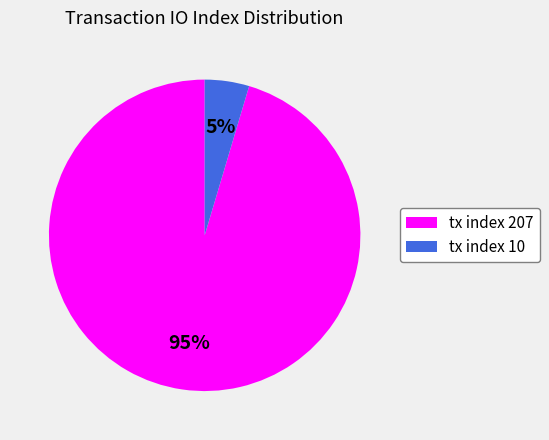

Do tx index 10 and tx index 207 together represent more than half of the pie?

Yes